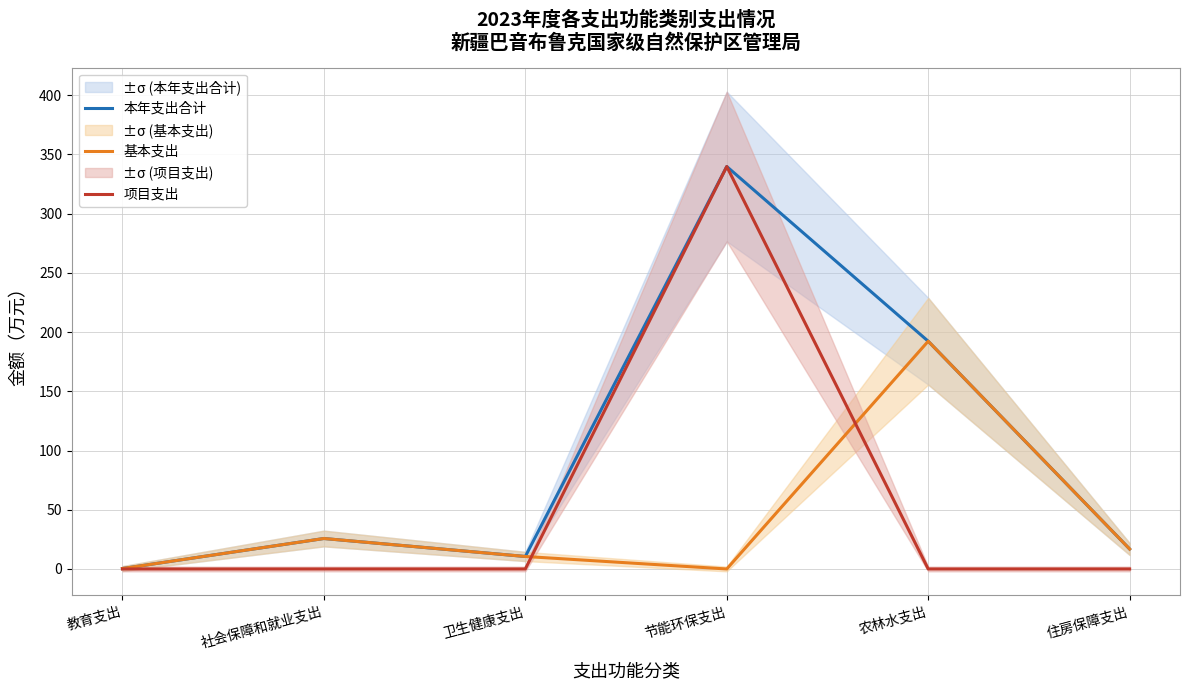

In 基本支出, how many points are lower than both neighbors (excluding endpoints)?

1